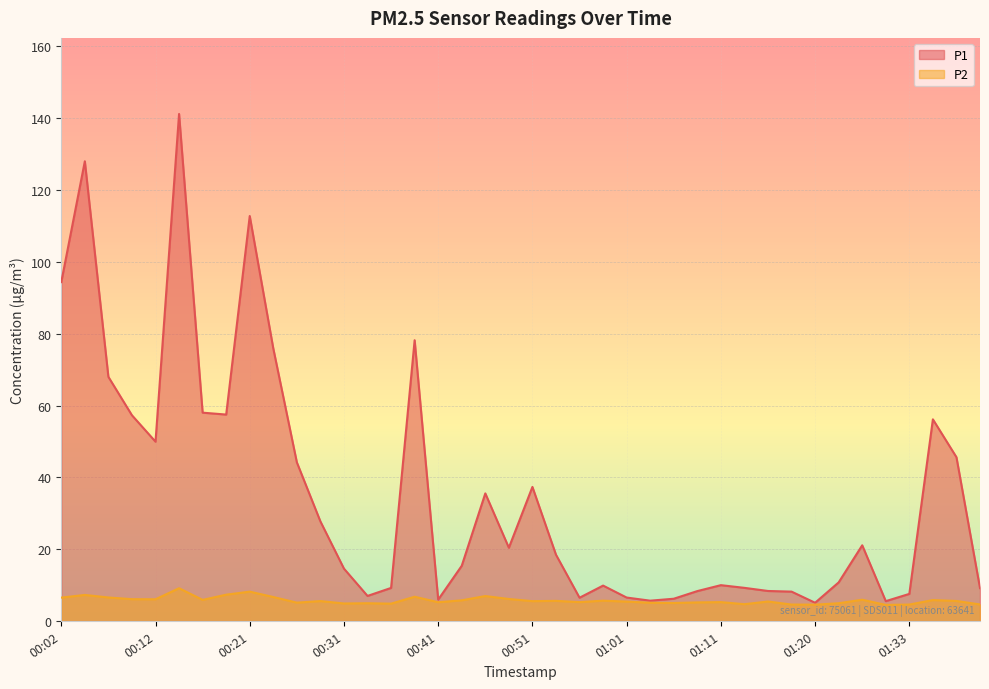

Does the chart display data point markers on the line(s)?

No